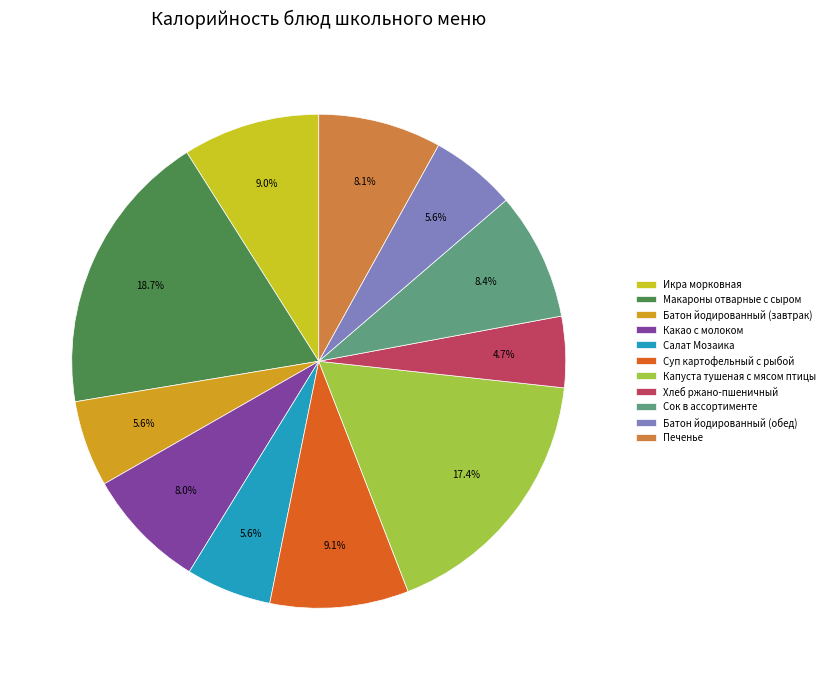

Count the number of slices in the pie.

11